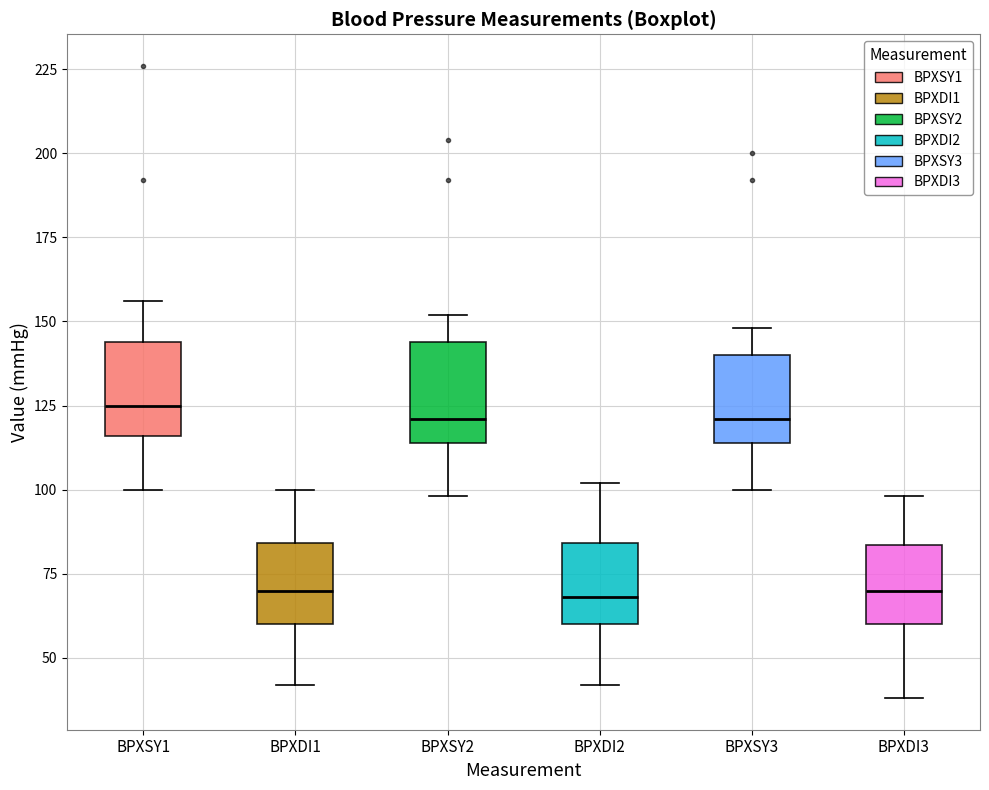

Reading left to right, read every box against the y-axis: the position of its median line, the range the box covers, and the ends of its whiskers. The values are not printed on the chart, so give them approximately, as read against the axis.

BPXSY1: median 125, box 115 to 145, whiskers 100 to 155
BPXDI1: median 70, box 60 to 85, whiskers 40 to 100
BPXSY2: median 120, box 115 to 145, whiskers 100 to 150
BPXDI2: median 70, box 60 to 85, whiskers 40 to 100
BPXSY3: median 120, box 115 to 140, whiskers 100 to 150
BPXDI3: median 70, box 60 to 85, whiskers 40 to 100